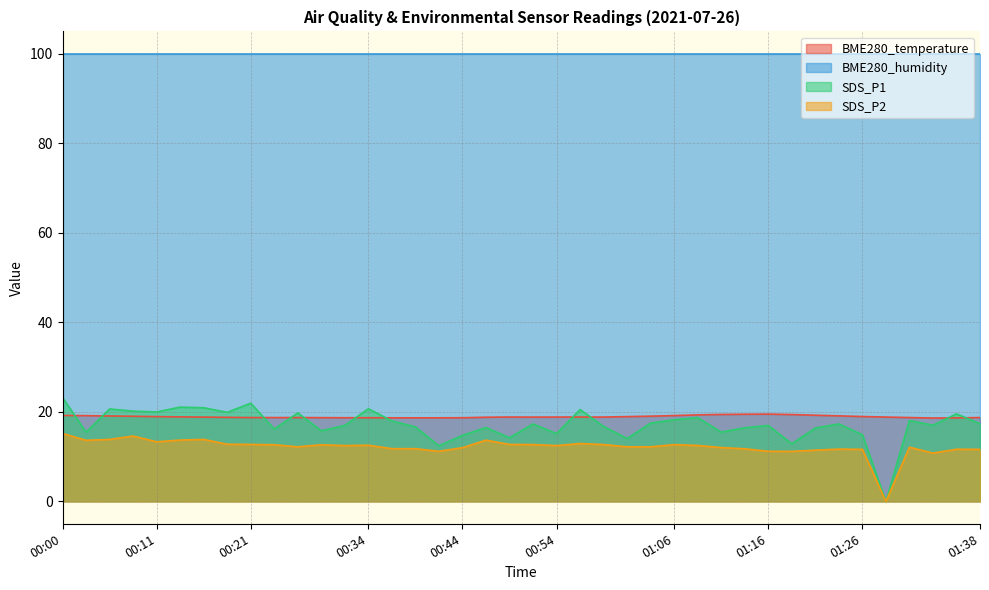

The value of SDS_P2 at 01:06 is 12.7. True or false?

True